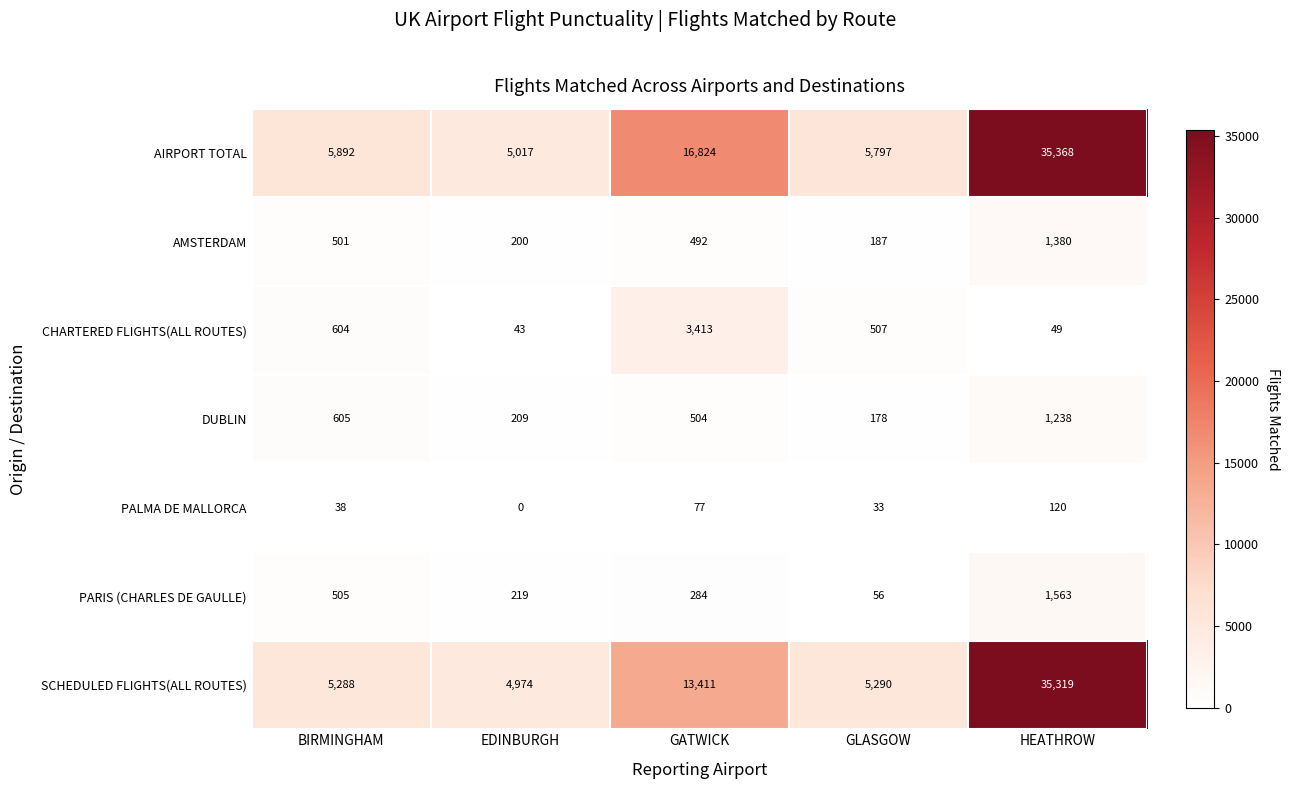

At which label does CHARTERED FLIGHTS(ALL ROUTES) first exceed 507?

BIRMINGHAM